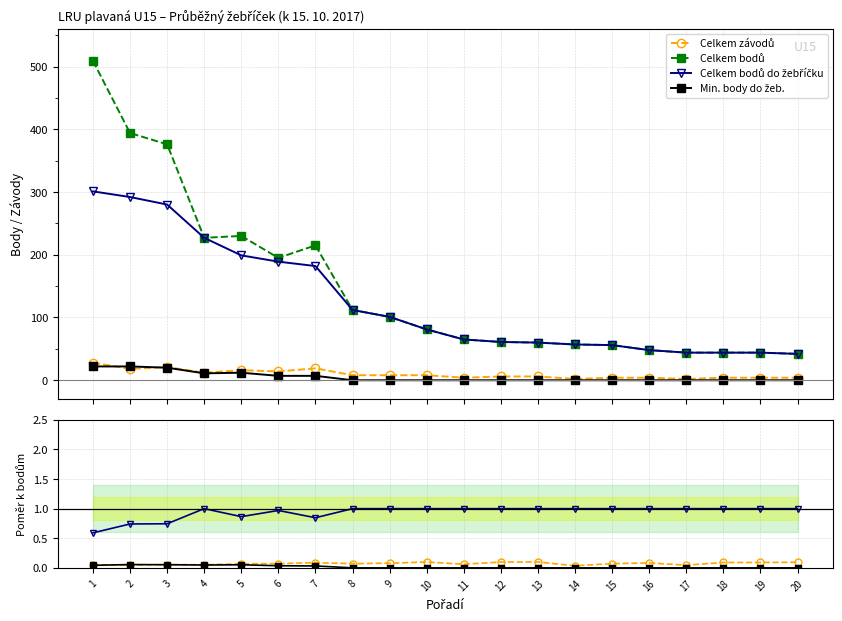

What is the maximum value for Celkem bodů do žebříčku?

1.0